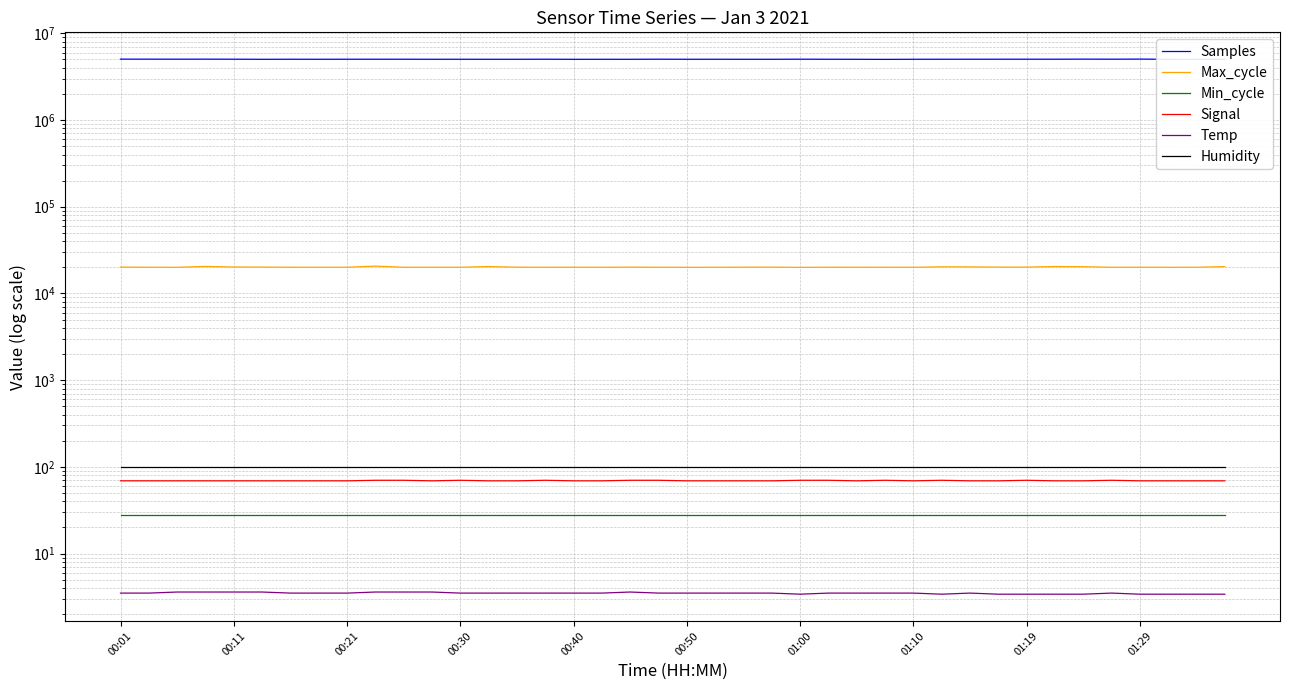

True or false: Temp has more than 1 interior local peaks.

True